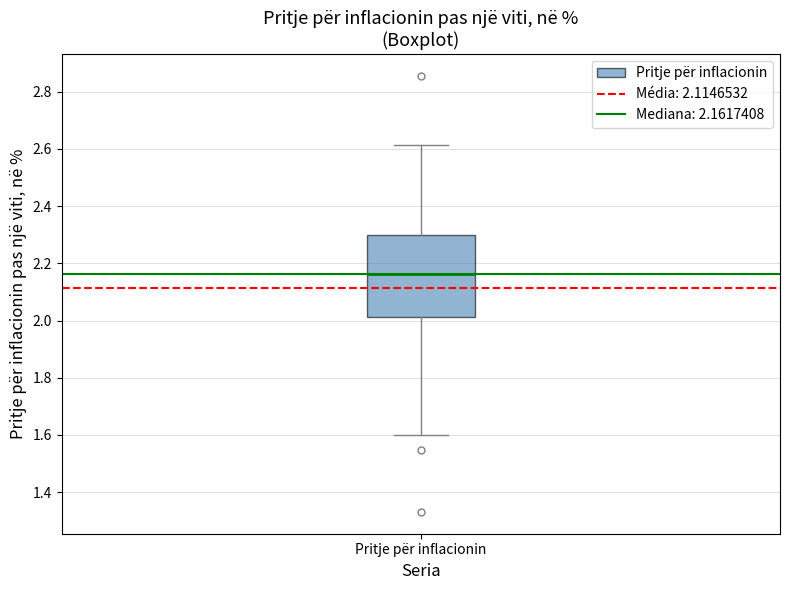

Transcribe this box plot: give where the median line is, the range the box spans, and where the two whiskers end, as read against the y-axis. The values are not printed on the chart, so give them approximately, as read against the axis.

median 2.16, box 2.02 to 2.30, whiskers 1.60 to 2.62